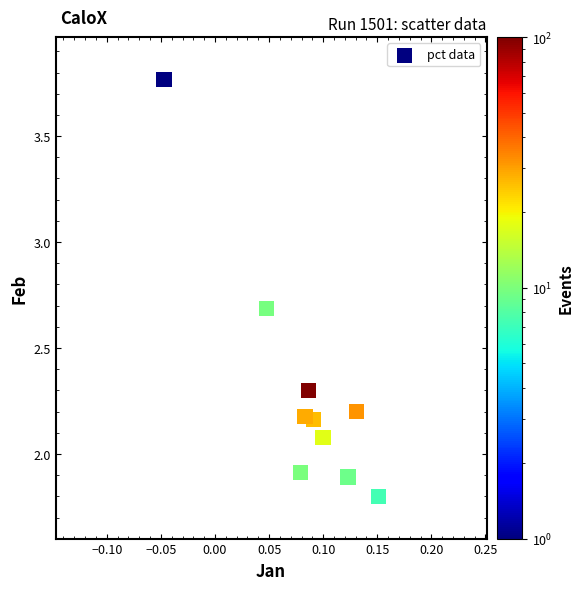

What is the range of Y values (max minus min)?

2.0